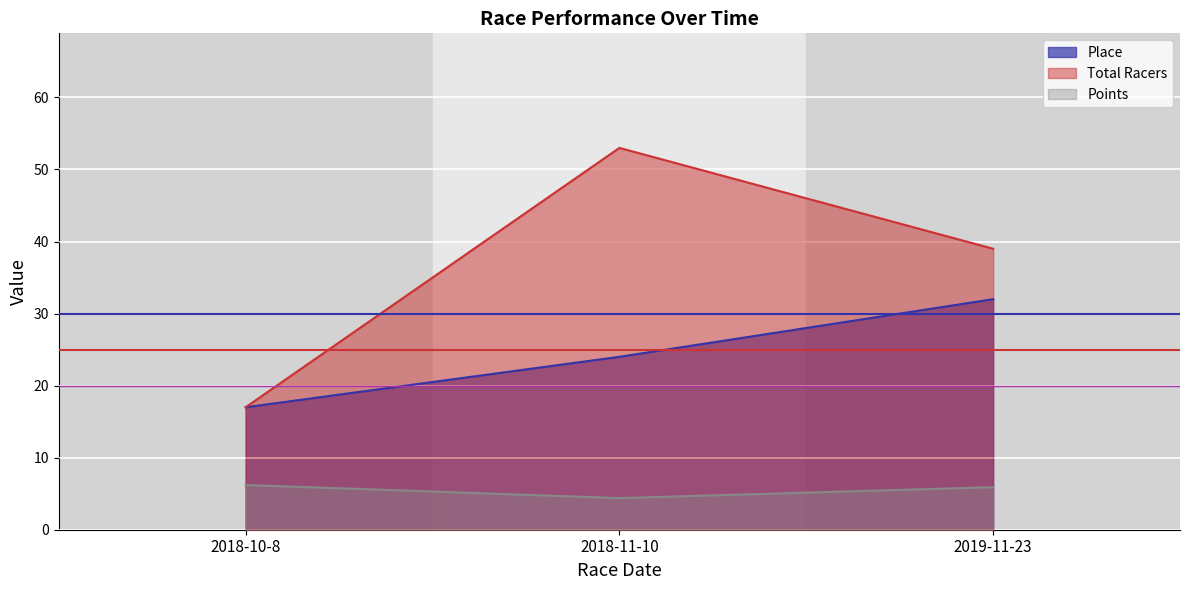

How many categories are shown in the chart?

3